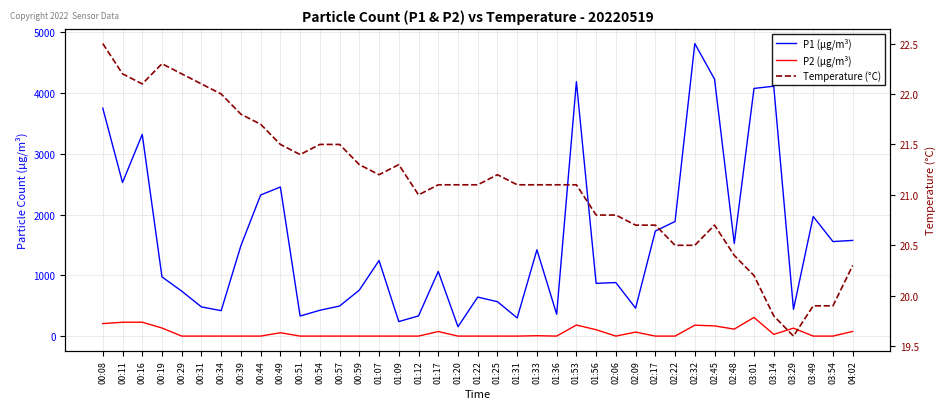

What is the total value across all series at 00:59?

779.2